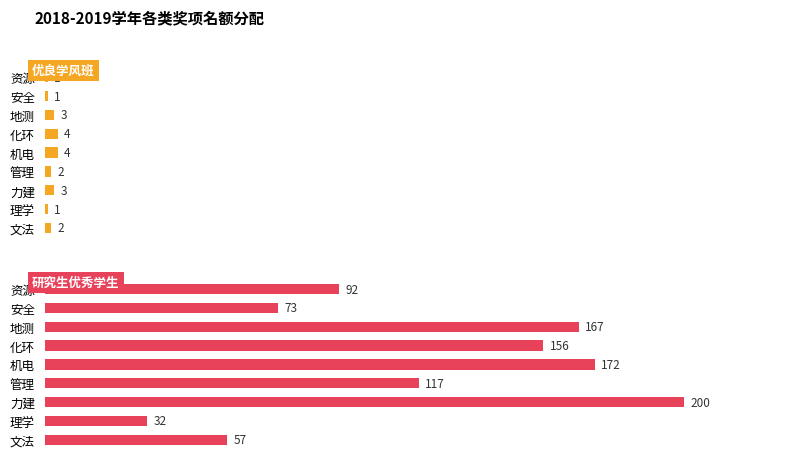

How many 优良学风班 values are between 1 and 3?

7